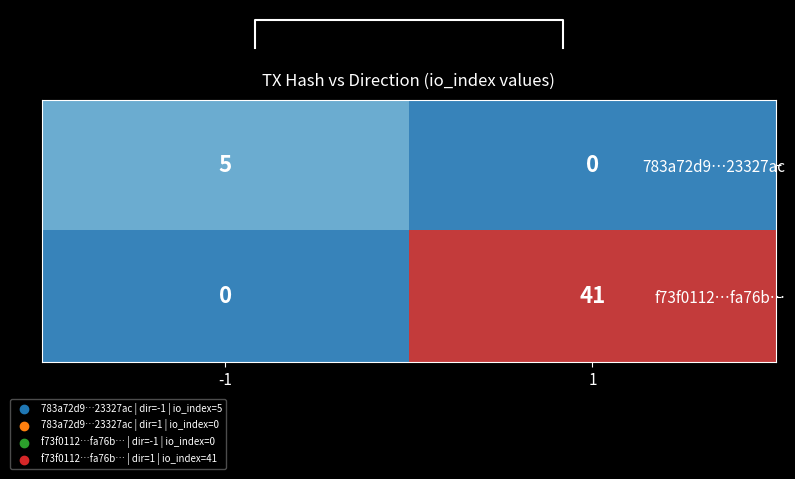

Reading left to right, what are all the values shown in this chart?

783a72d9…23327ac: -1=5	1=0
f73f0112…fa76b…: -1=0	1=41